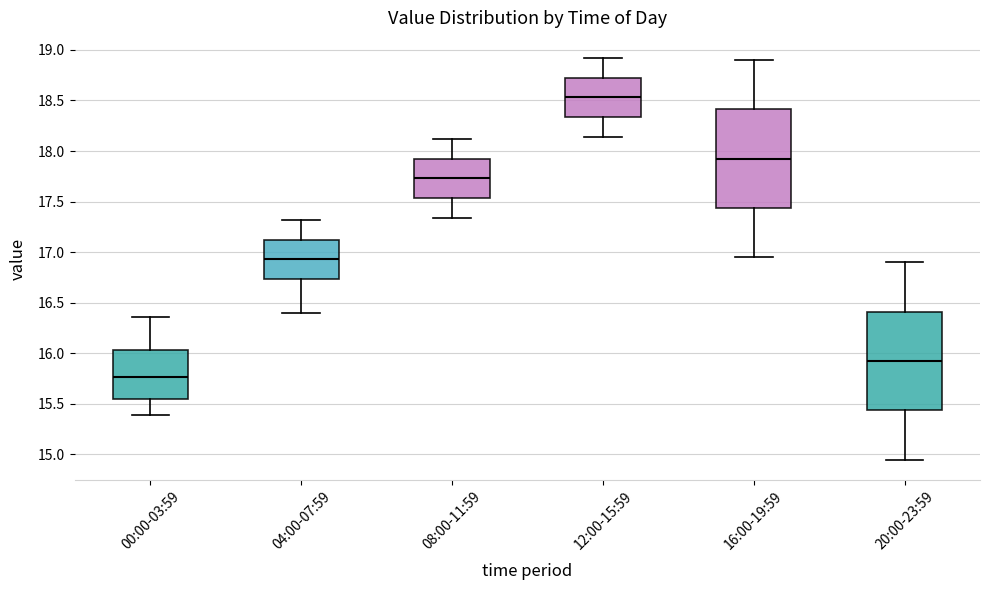

Where is the upper edge of the box for 00:00-03:59 on the y-axis? The values are not printed on the chart, so give them approximately, as read against the axis.

16.05